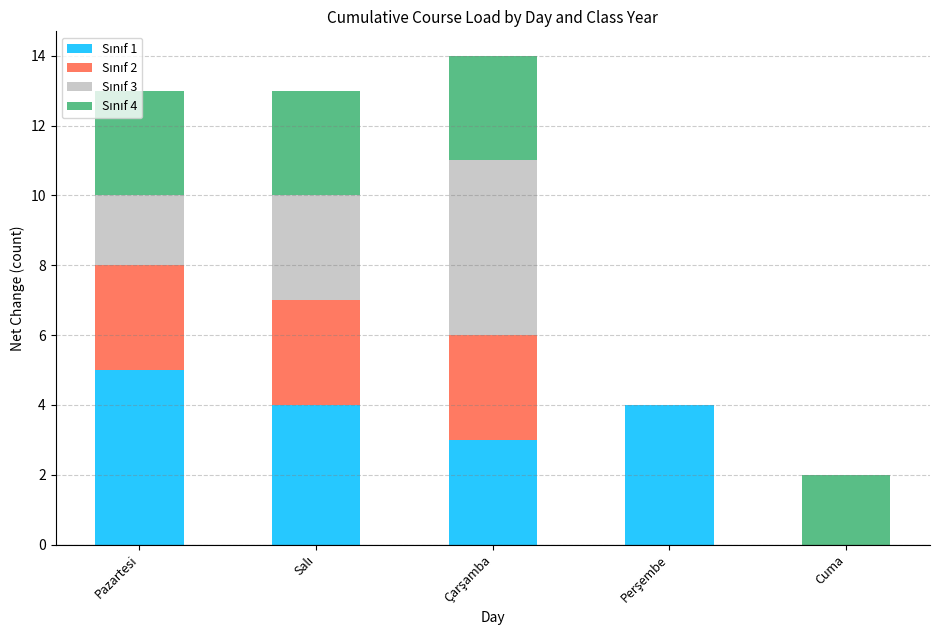

Does the chart contain stacked bars?

Yes